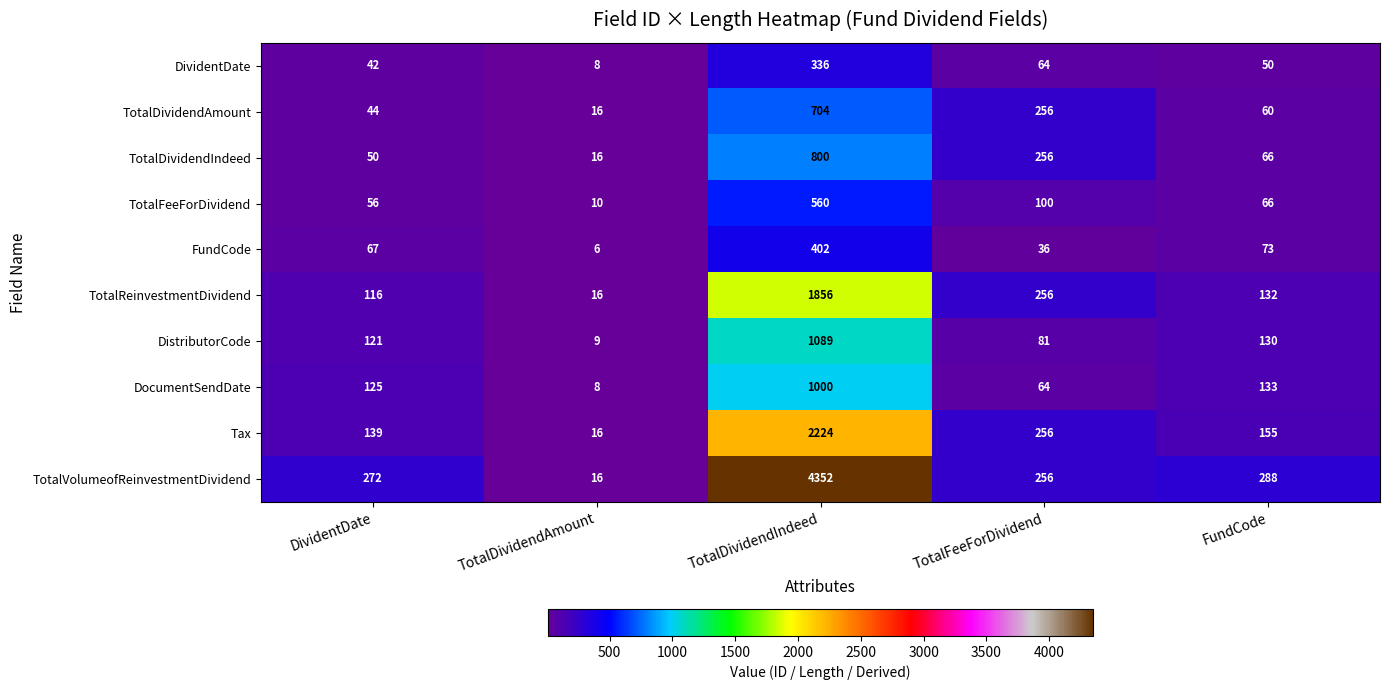

Rank the categories by TotalDividendIndeed value from lowest to highest.

TotalDividendAmount, DividentDate, FundCode, TotalFeeForDividend, TotalDividendIndeed